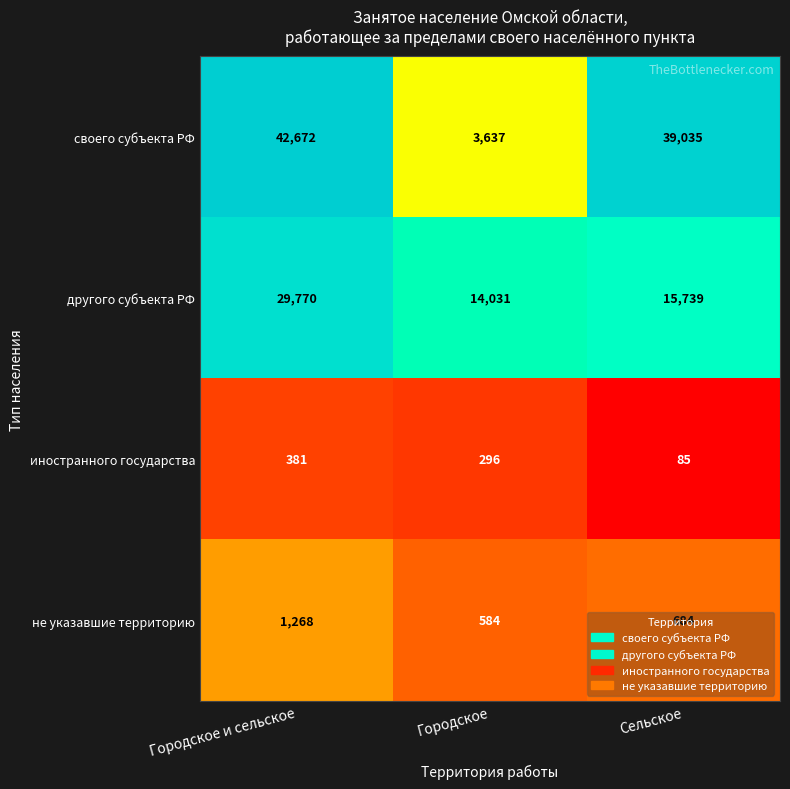

How many series are shown in this chart?

4